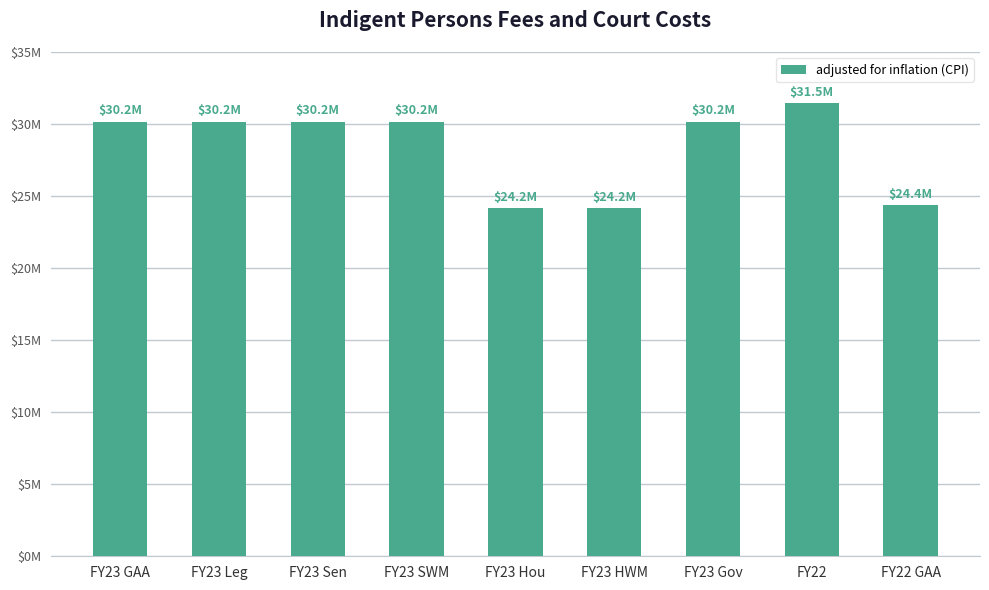

What is the sum of all values?

255000951